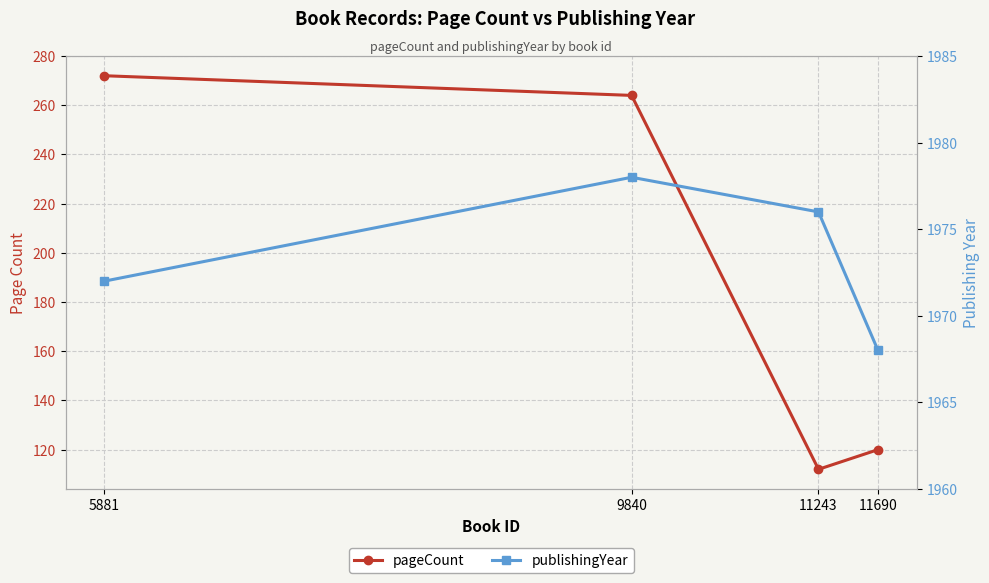

Between 9840 and 11690, which is larger?

9840